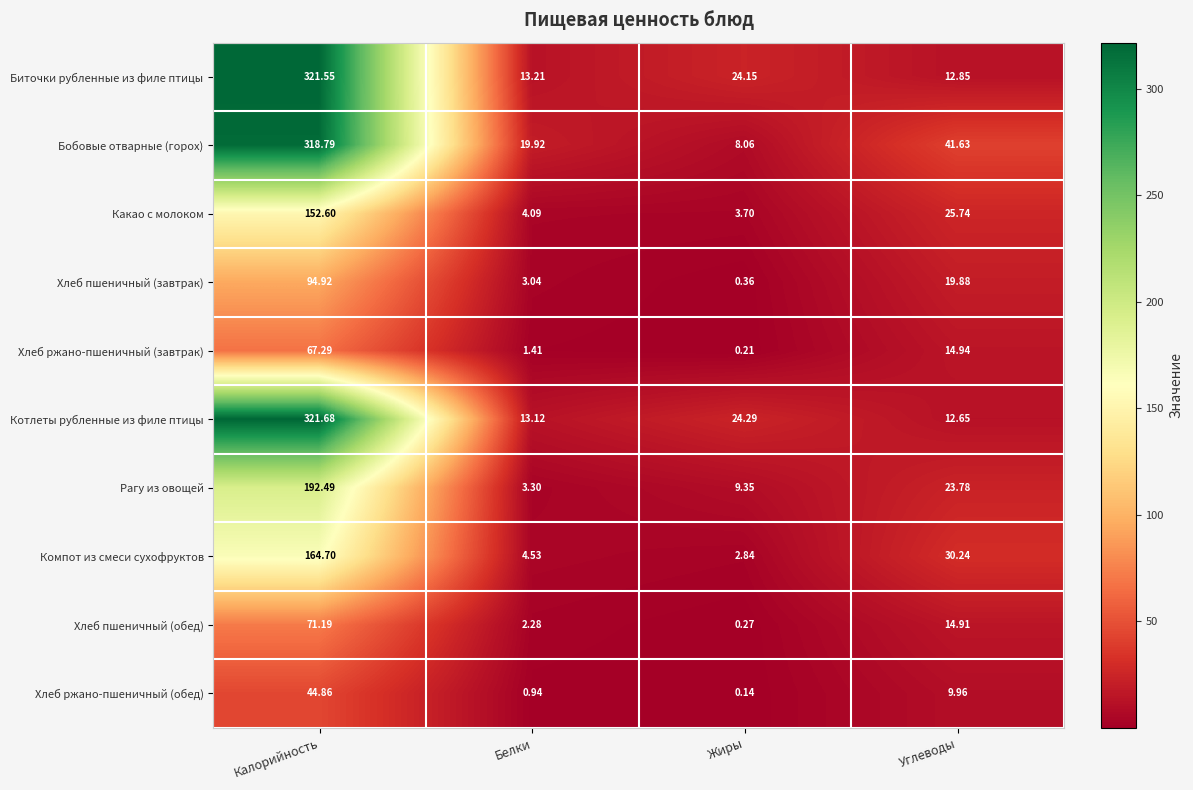

List the series in order of their peak value, highest first.

Котлеты рубленные из филе птицы, Биточки рубленные из филе птицы, Бобовые отварные (горох), Рагу из овощей, Компот из смеси сухофруктов, Какао с молоком, Хлеб пшеничный (завтрак), Хлеб пшеничный (обед), Хлеб ржано-пшеничный (завтрак), Хлеб ржано-пшеничный (обед)